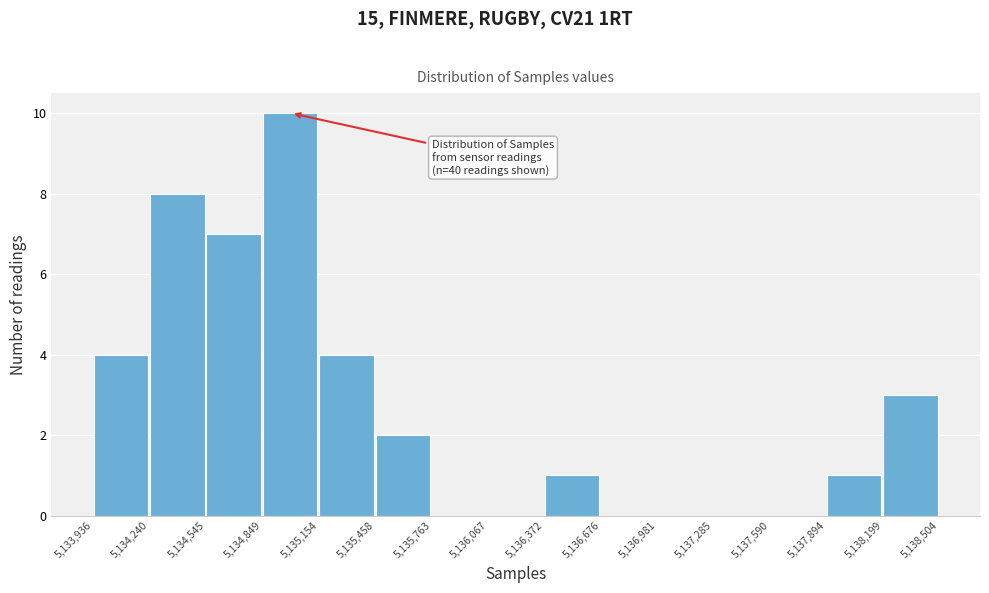

Which range on the x-axis has the tallest bar?

5,134,849 to 5,135,154